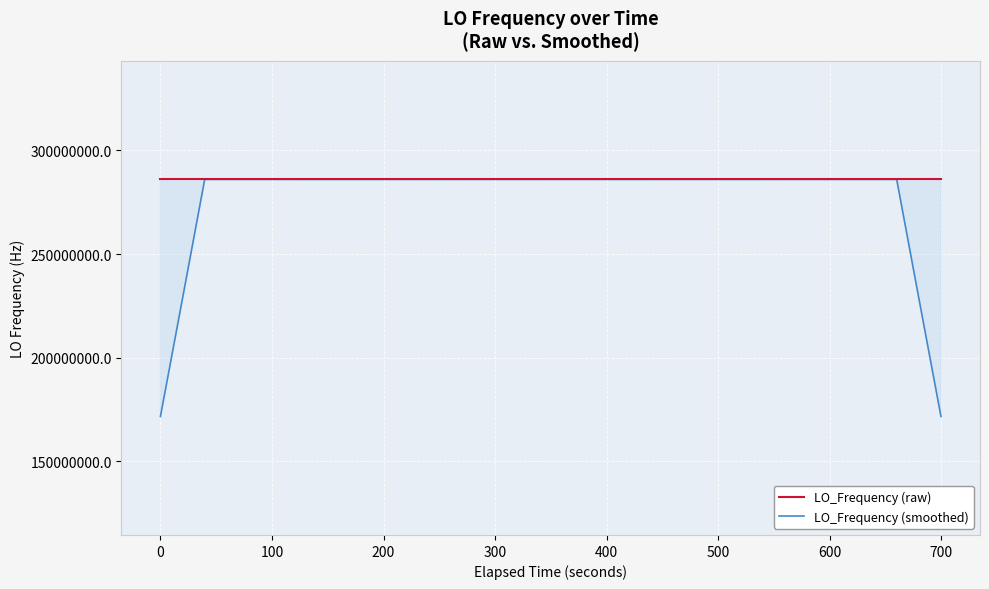

What is the difference between the second highest and minimum values in the LO_Frequency (smoothed) series?

114418801.9